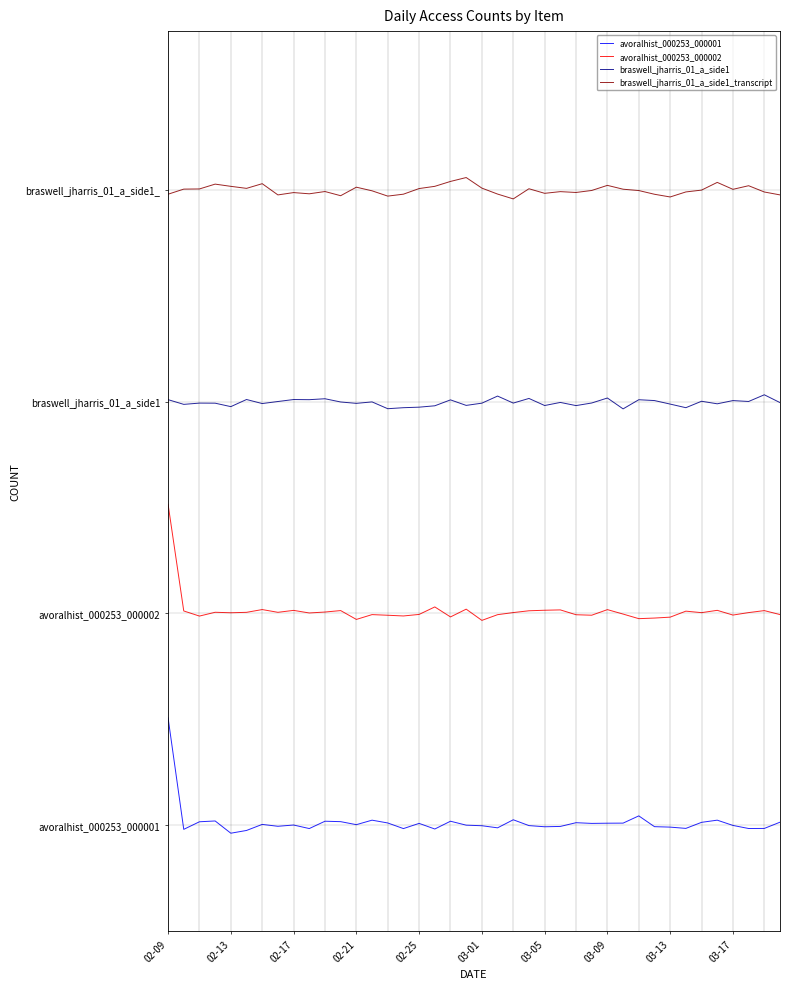

Reading left to right, what are all the values shown in this chart?

avoralhist_000253_000001: 1.0	-0.0	0.0	0.0	-0.1	-0.1	0.0	-0.0	-0.0	-0.0	0.0	0.0	0.0	0.0	0.0	-0.0	0.0	-0.0	0.0	-0.0	-0.0	-0.0	0.0	-0.0	-0.0	-0.0	0.0	0.0	0.0	0.0	0.1	-0.0	-0.0	-0.0	0.0	0.0	-0.0	-0.0	-0.0	0.0
avoralhist_000253_000002: 3.0	2.0	2.0	2.0	2.0	2.0	2.0	2.0	2.0	2.0	2.0	2.0	1.9	2.0	2.0	2.0	2.0	2.1	2.0	2.0	1.9	2.0	2.0	2.0	2.0	2.0	2.0	2.0	2.0	2.0	1.9	2.0	2.0	2.0	2.0	2.0	2.0	2.0	2.0	2.0
braswell_jharris_01_a_side1: 4.0	4.0	4.0	4.0	4.0	4.0	4.0	4.0	4.0	4.0	4.0	4.0	4.0	4.0	3.9	3.9	3.9	4.0	4.0	4.0	4.0	4.1	4.0	4.0	4.0	4.0	4.0	4.0	4.0	3.9	4.0	4.0	4.0	3.9	4.0	4.0	4.0	4.0	4.1	4.0
braswell_jharris_01_a_side1_transcript: 6.0	6.0	6.0	6.1	6.0	6.0	6.1	6.0	6.0	6.0	6.0	5.9	6.0	6.0	5.9	6.0	6.0	6.0	6.1	6.1	6.0	6.0	5.9	6.0	6.0	6.0	6.0	6.0	6.0	6.0	6.0	6.0	5.9	6.0	6.0	6.1	6.0	6.0	6.0	6.0